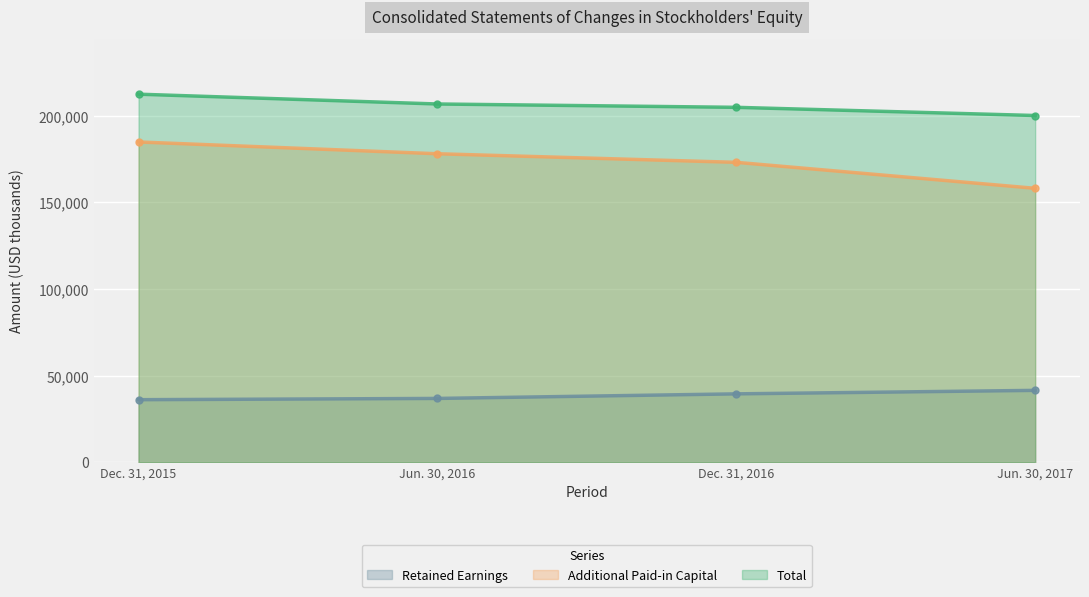

Is it true that Retained Earnings equals 21042 at Dec. 31, 2015?

False